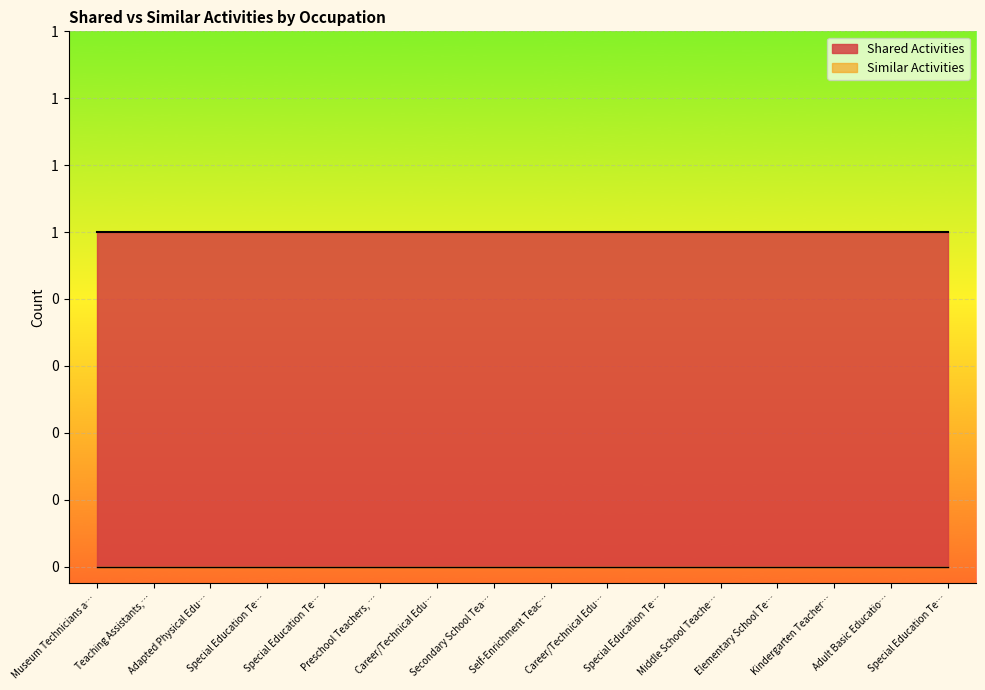

Does the chart display data point markers on the line(s)?

No